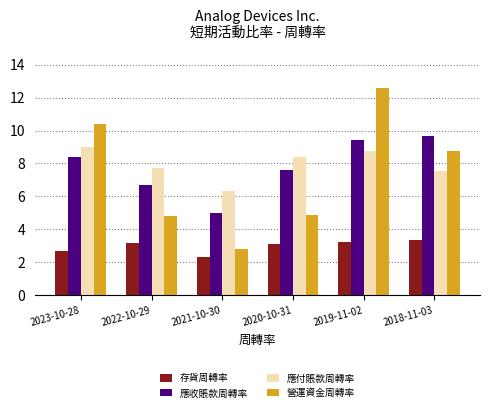

What is the label of the 5th bar from the right?

2022-10-29